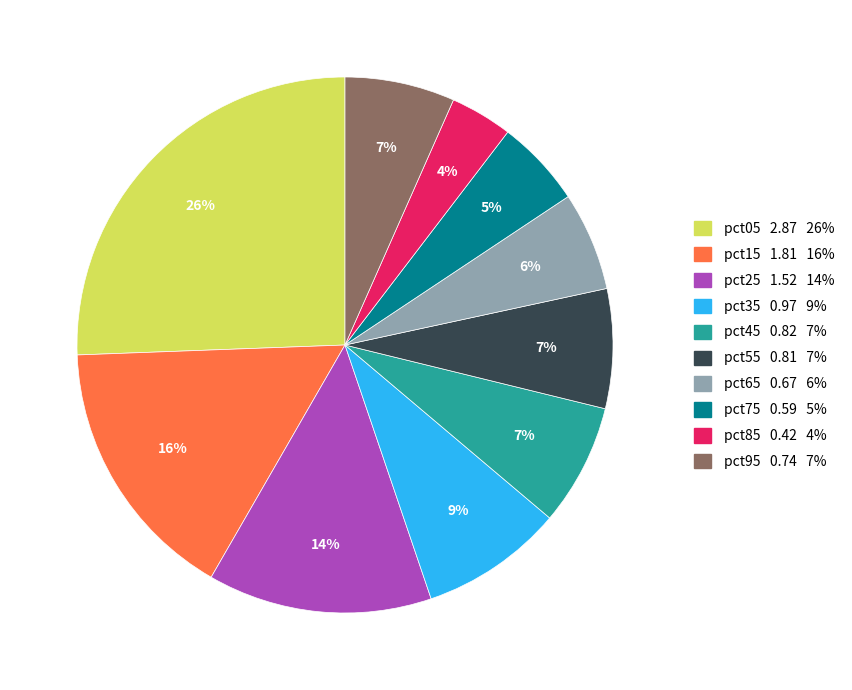

To the nearest percent, what is the average slice percentage?

10%